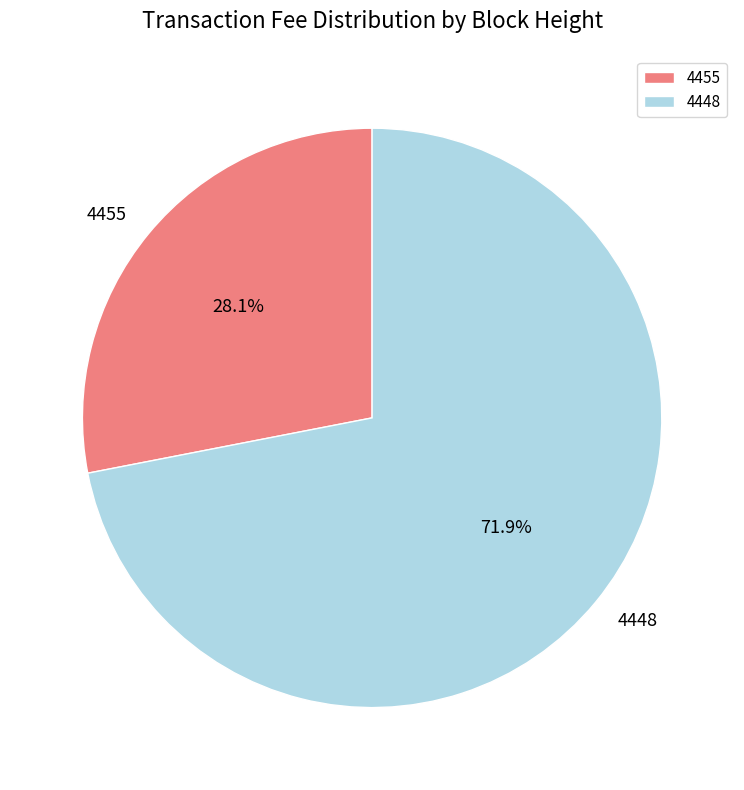

Which has a higher value, 4448 or 4455?

4448